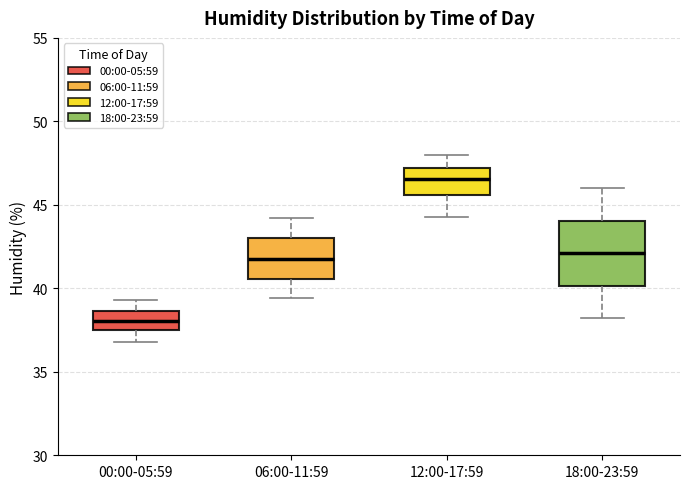

Reading left to right, read every box against the y-axis: the position of its median line, the range the box covers, and the ends of its whiskers. The values are not printed on the chart, so give them approximately, as read against the axis.

00:00-05:59: median 38.0, box 37.5 to 38.5, whiskers 37.0 to 39.5
06:00-11:59: median 42.0, box 40.5 to 43.0, whiskers 39.5 to 44.0
12:00-17:59: median 46.5, box 45.5 to 47.0, whiskers 44.5 to 48.0
18:00-23:59: median 42.0, box 40.0 to 44.0, whiskers 38.0 to 46.0